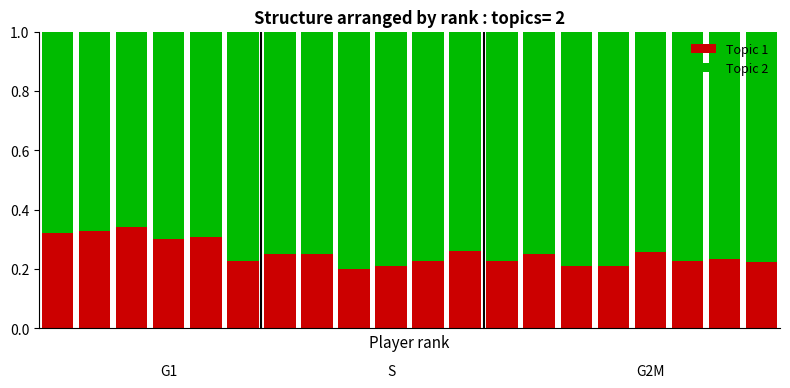

What is the sum of all Topic 1 values?

5.1